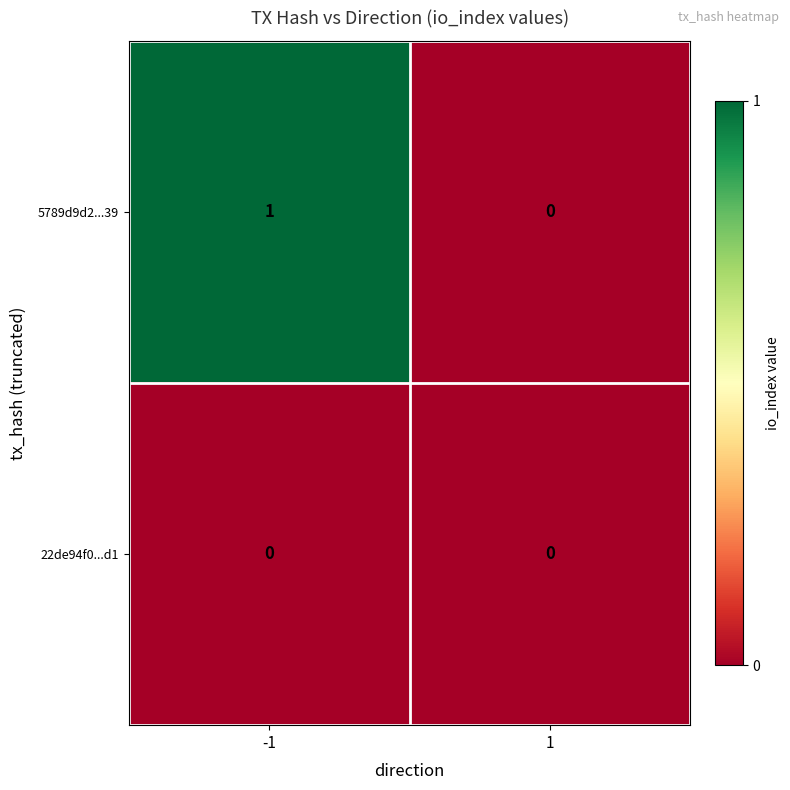

Reading right to left, list all the values displayed in this chart.

5789d9d2...39: 1=0	-1=1
22de94f0...d1: 1=0	-1=0